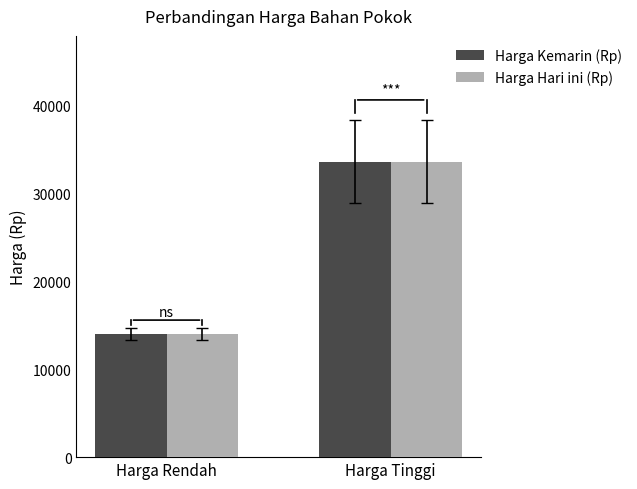

True or false: Harga Hari ini (Rp) has a value of 33625 at Harga Tinggi.

True